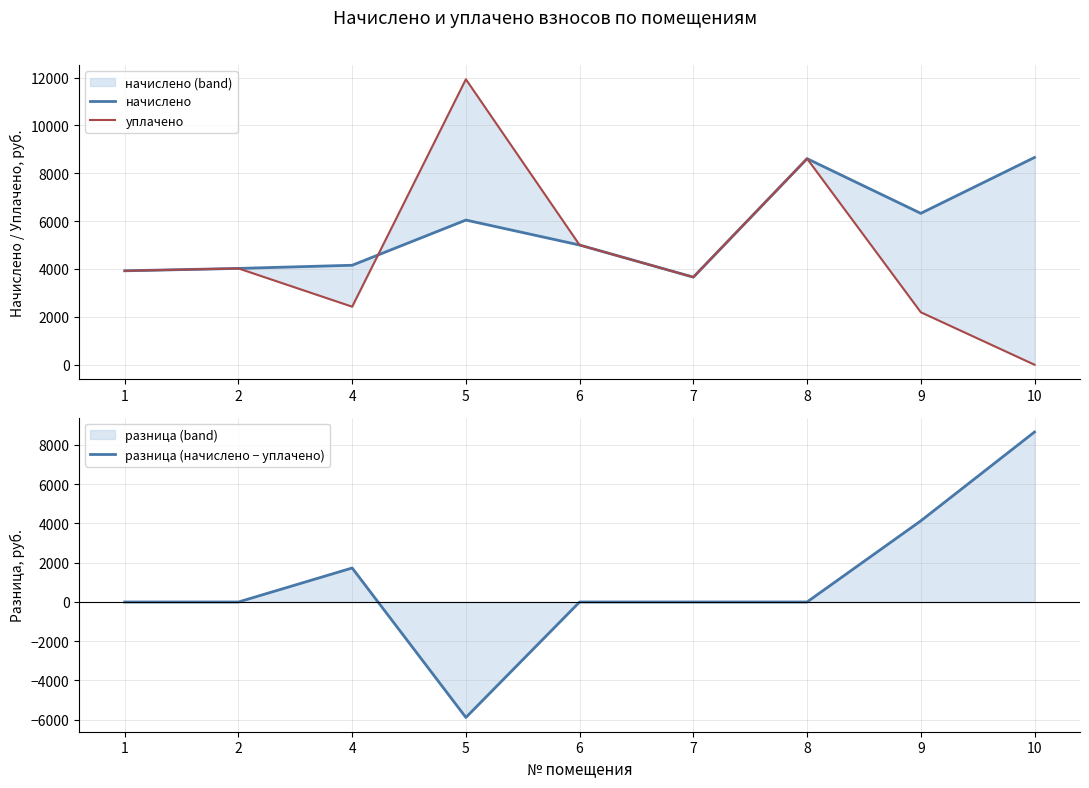

How many lines are shown in the chart?

3